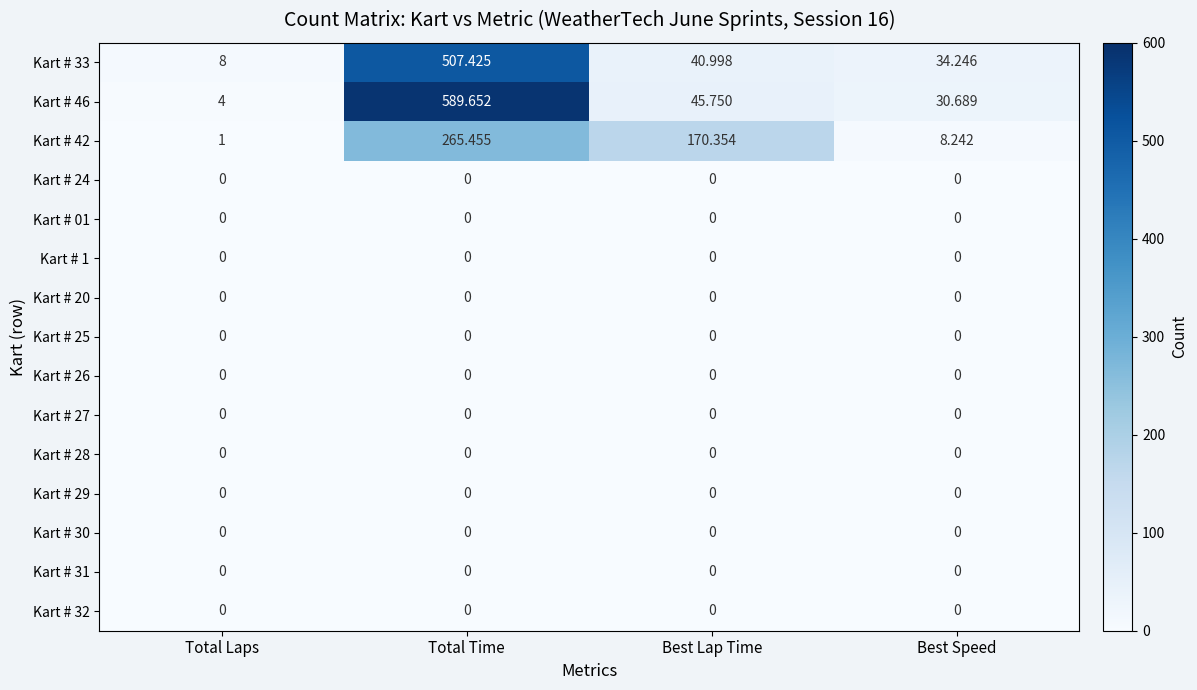

What is the total value across all series at Total Time?

1362.5